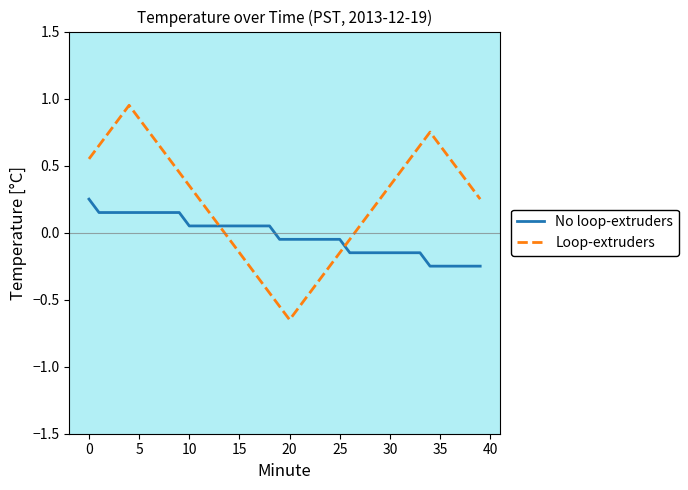

List the series in order of their overall mean, lowest first.

No loop-extruders, Loop-extruders